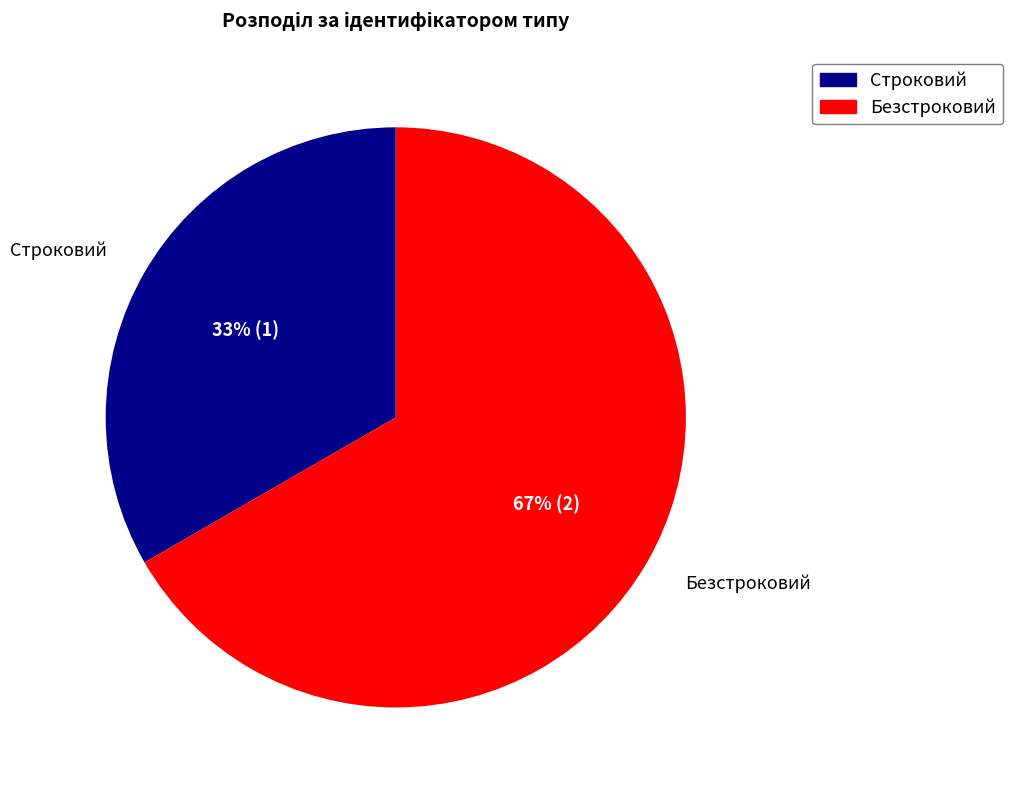

Rank the categories by value from lowest to highest.

Строковий, Безстроковий